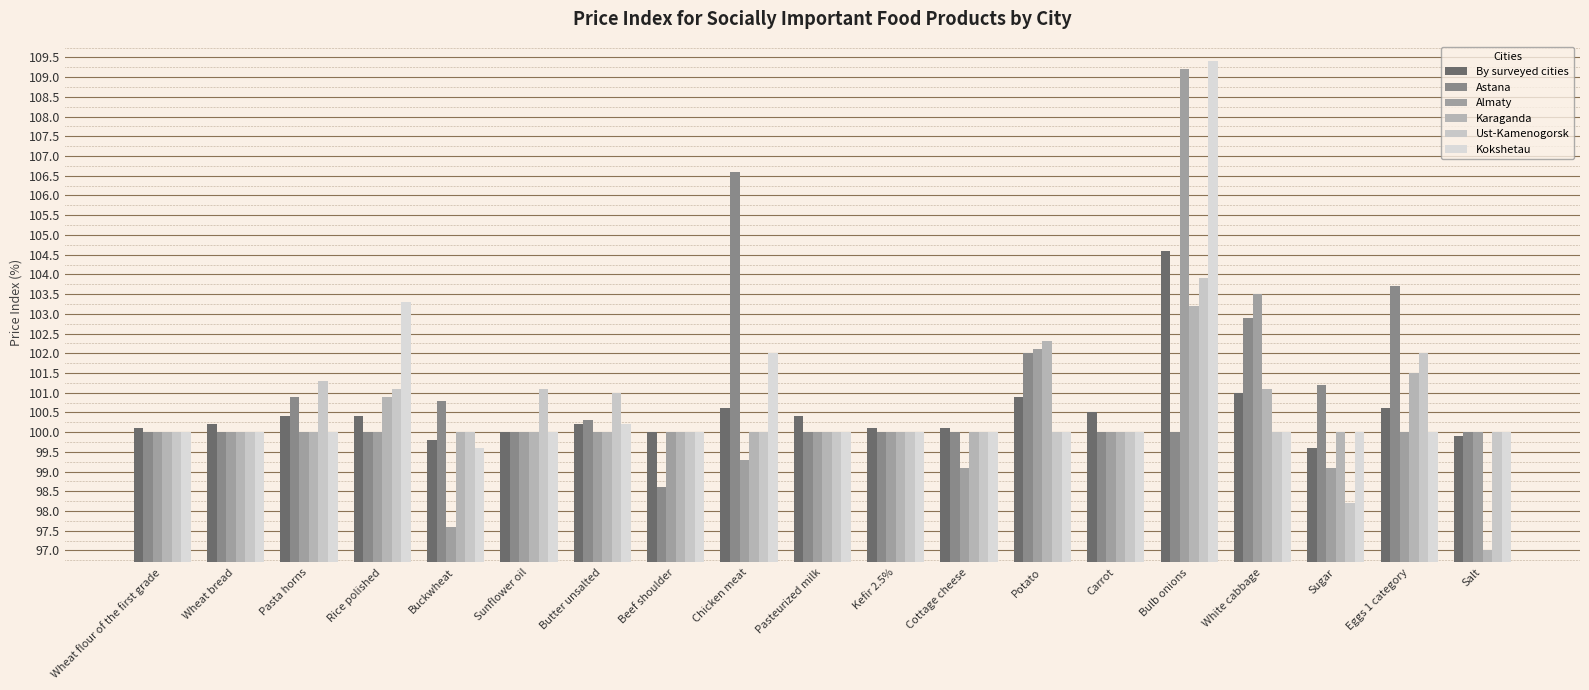

How many distinct data groups are displayed?

6